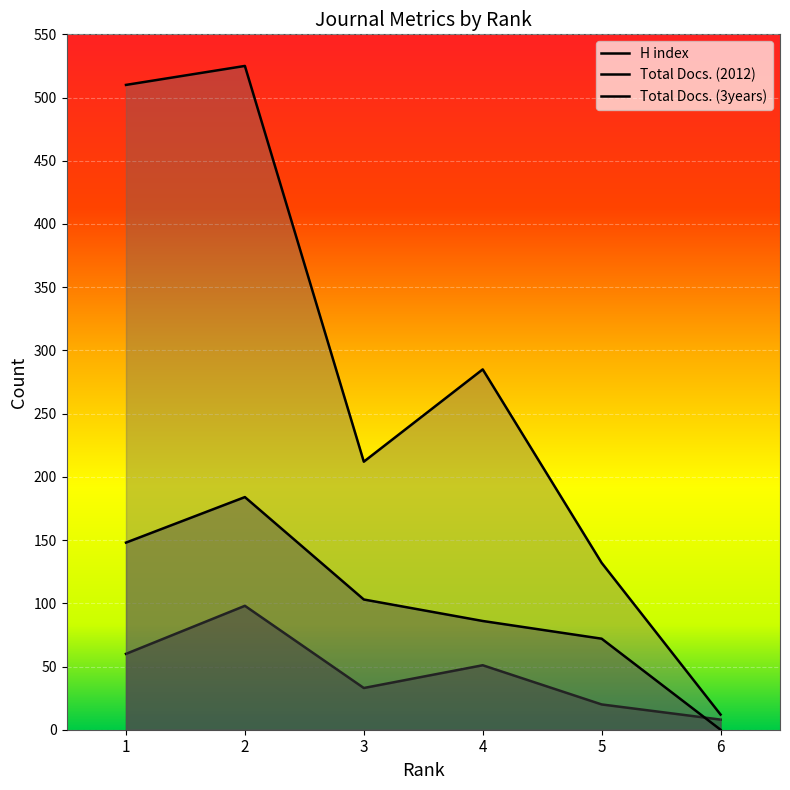

What is the total value across all series at 2?

807